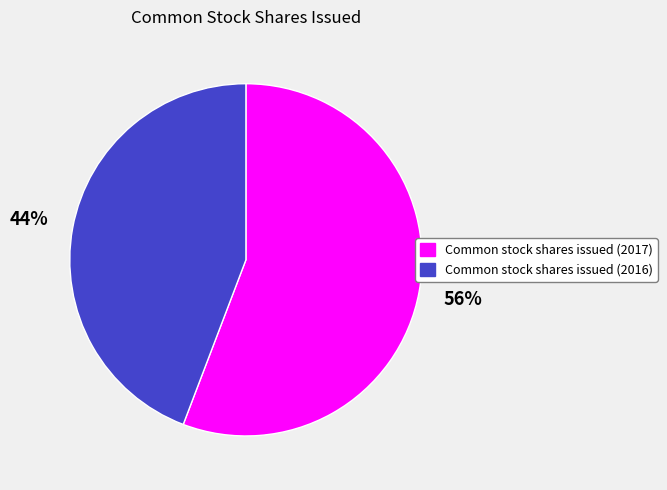

Is there any slice that represents more than half of the pie?

Yes